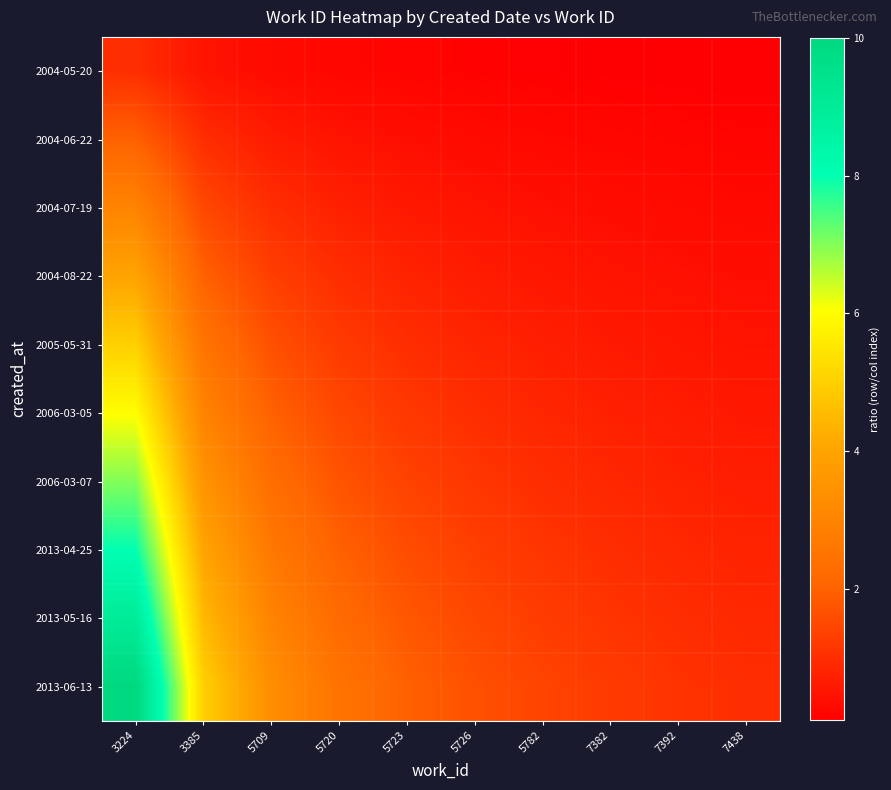

What is the greatest value displayed?

10.0